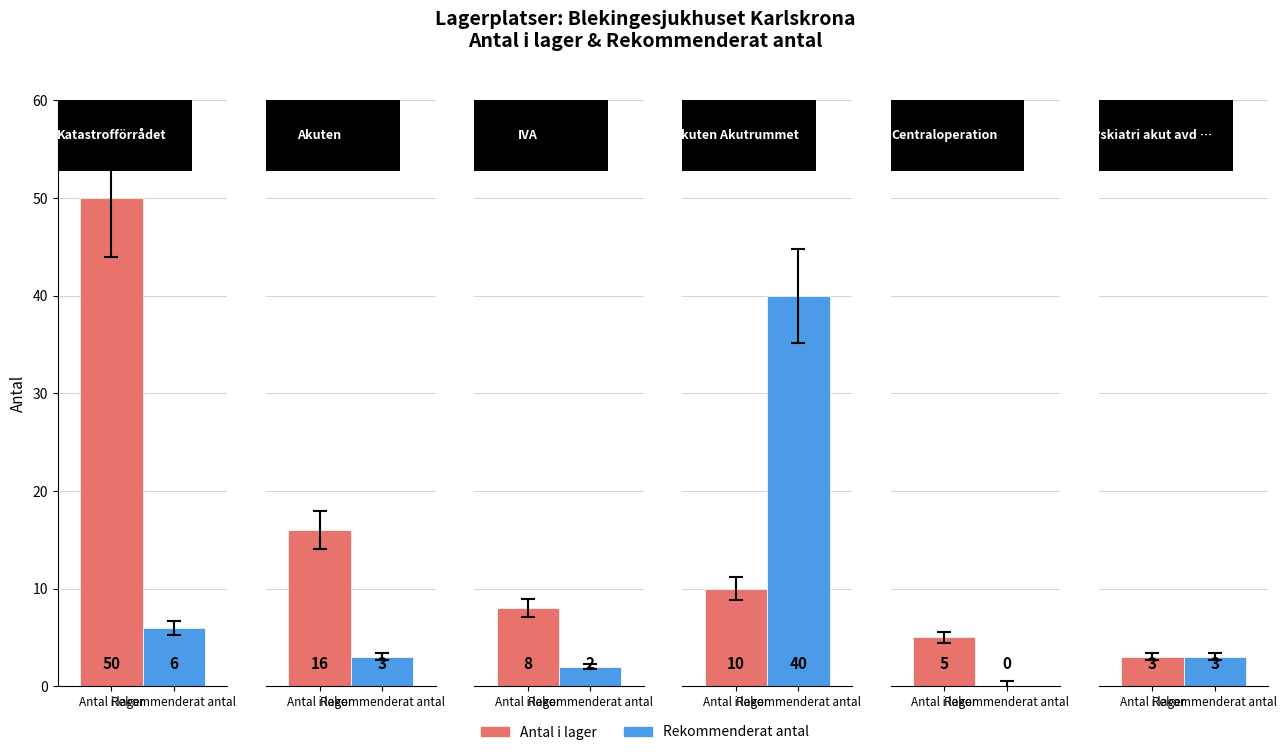

At which label does Antal i lager first exceed 10?

Katastrofförrådet